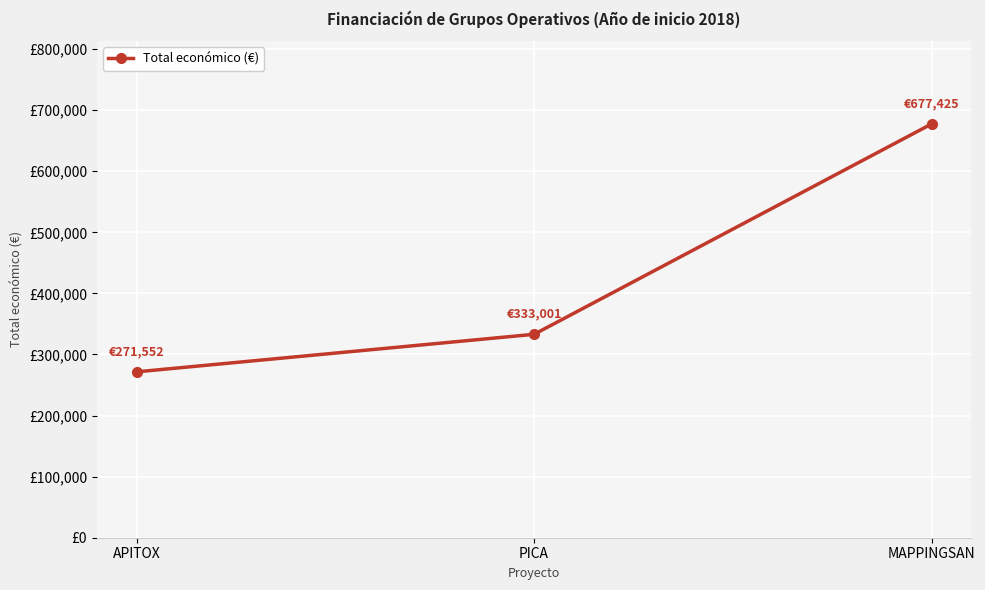

Is this an area chart (filled region under the line)?

No